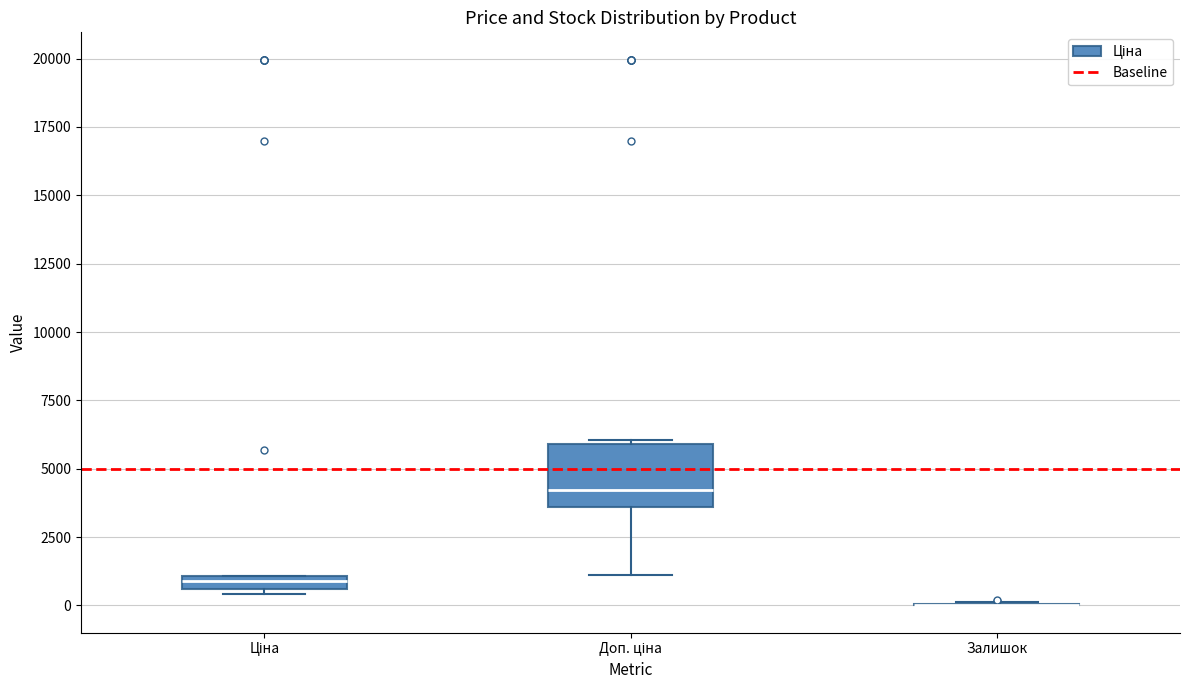

Where is the upper edge of the box for Ціна on the y-axis? The values are not printed on the chart, so give them approximately, as read against the axis.

1000